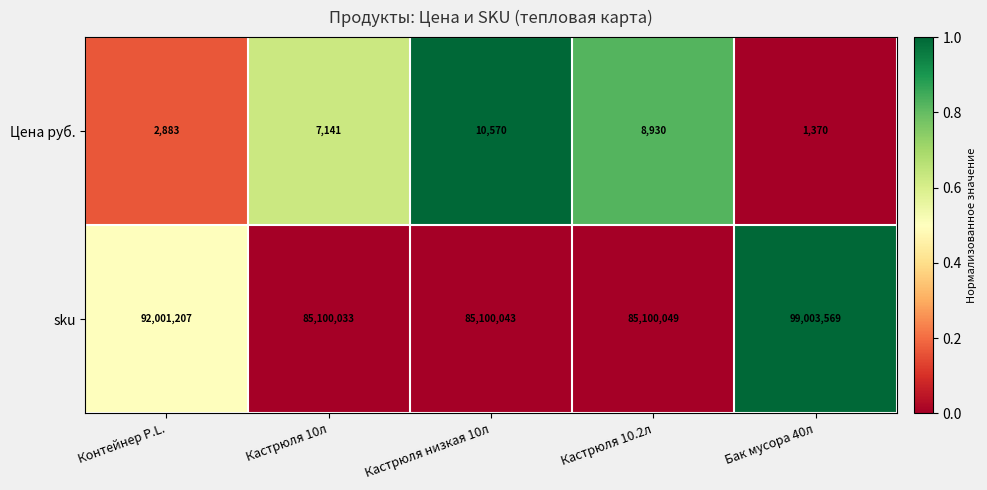

At which category does the chart reach its minimum across all series?

Бак мусора 40л